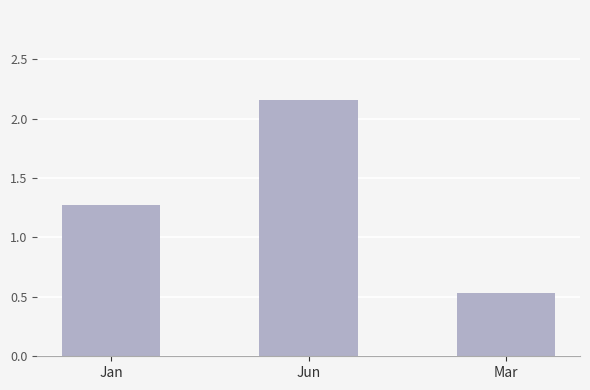

What is the label of the 2nd bar from the left?

Jun